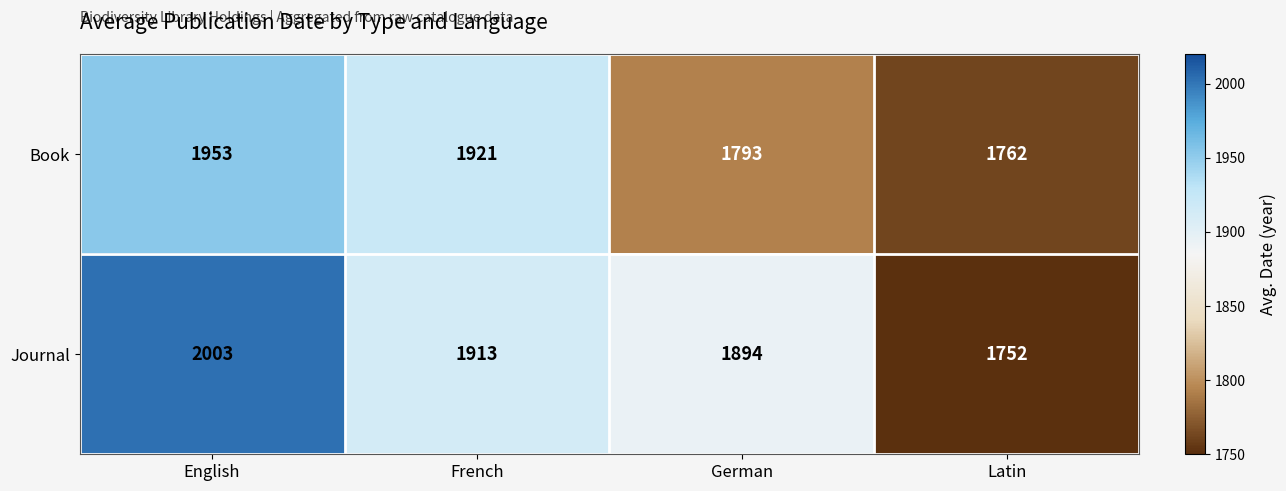

Which series has the widest spread of values?

Journal